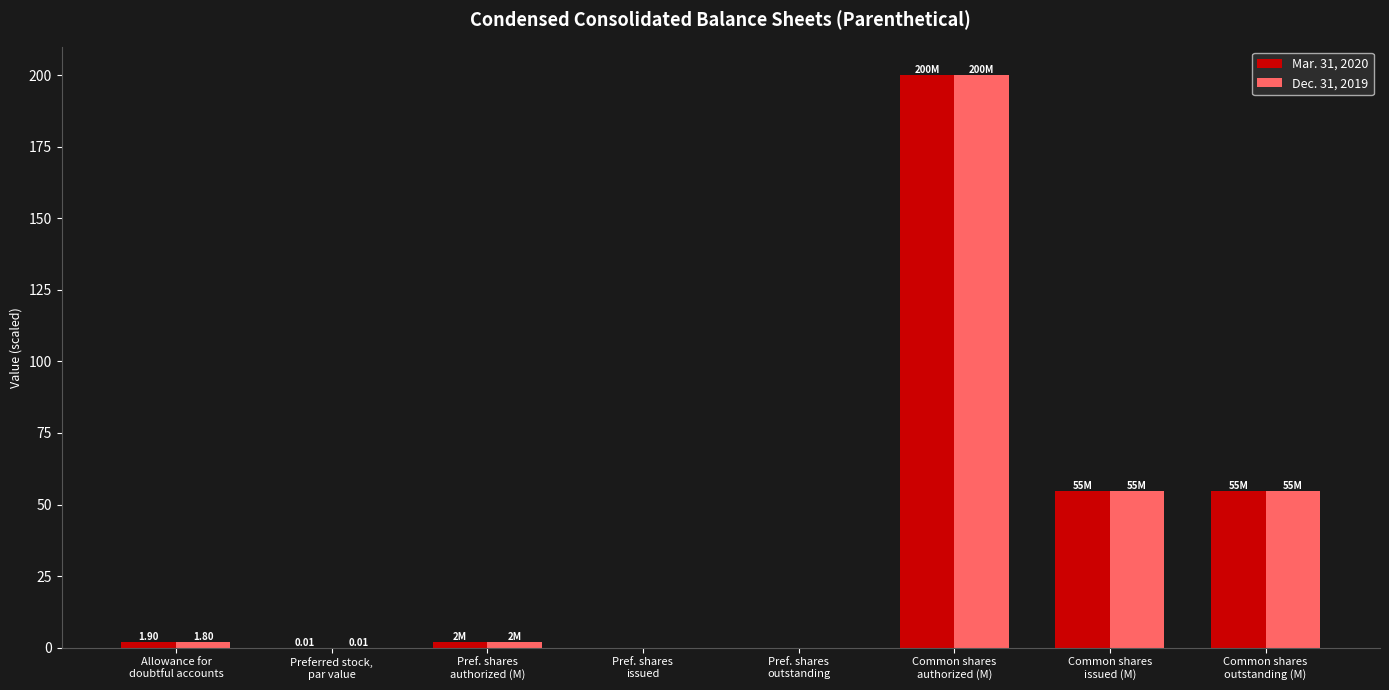

What is the sum of all Mar. 31, 2020 values?

313.7